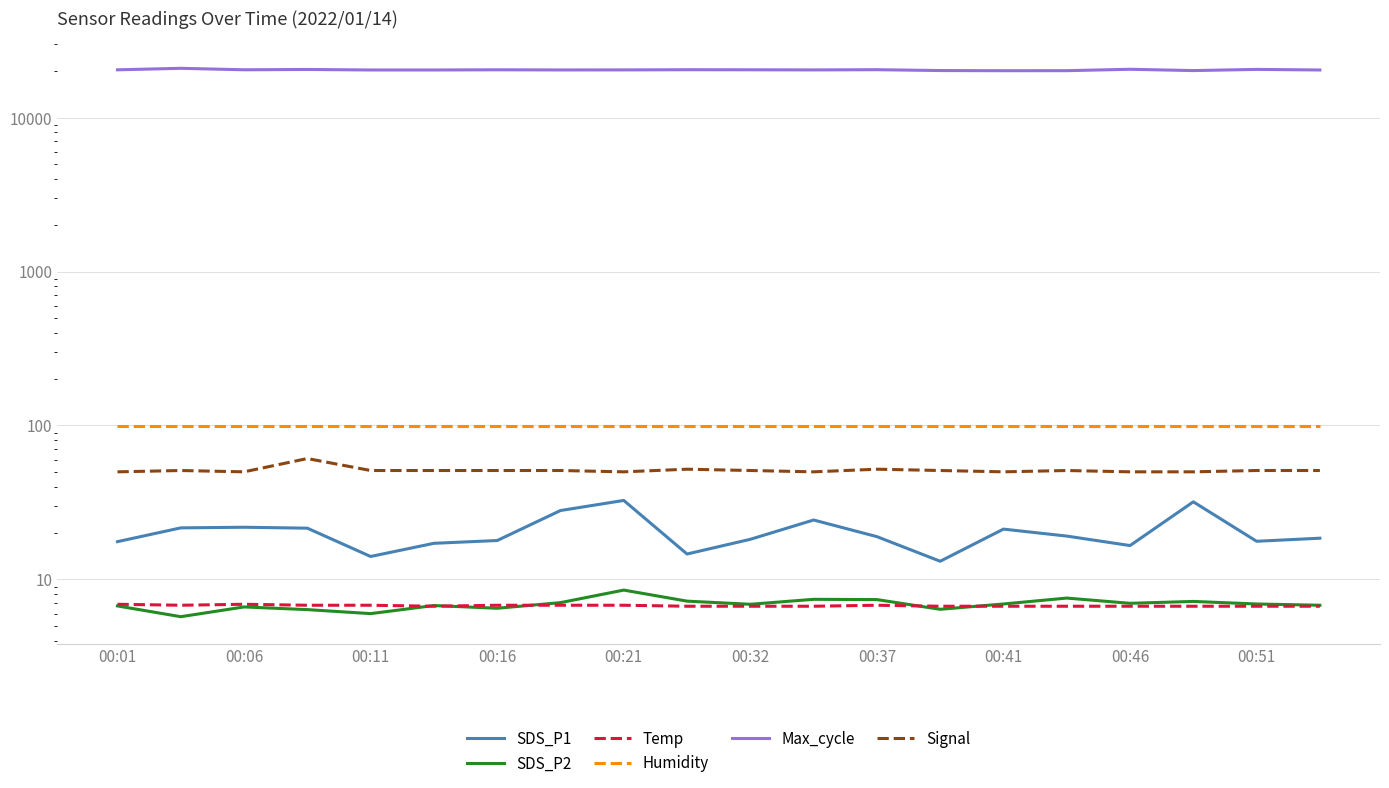

What is the spread (max minus min) of values at 00:06?

20414.4